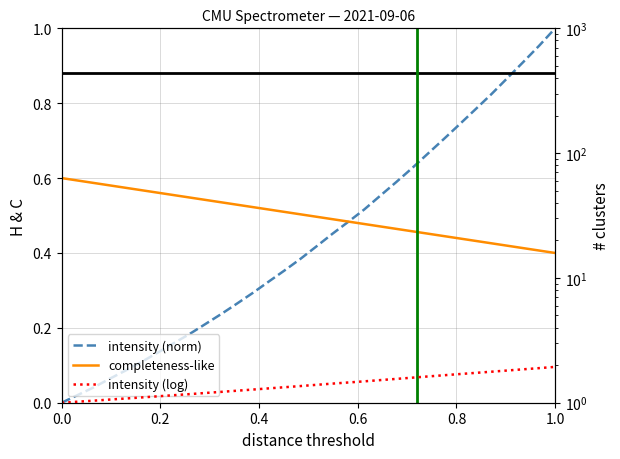

How many lines are shown in the chart?

3